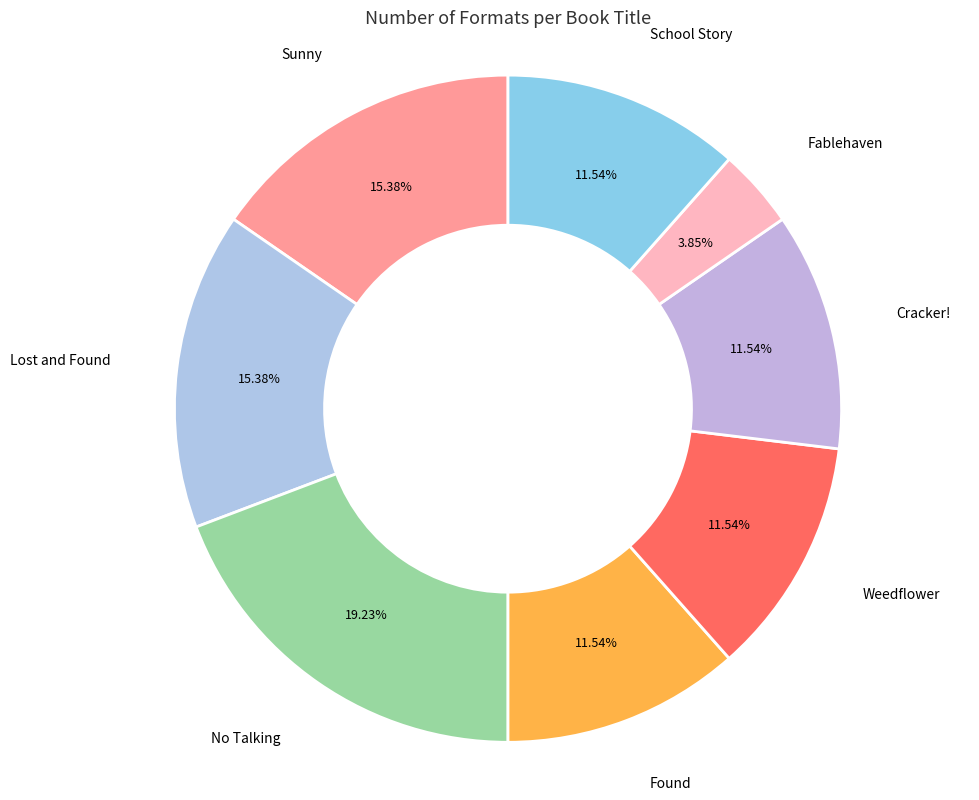

How many segments does this pie chart have?

8